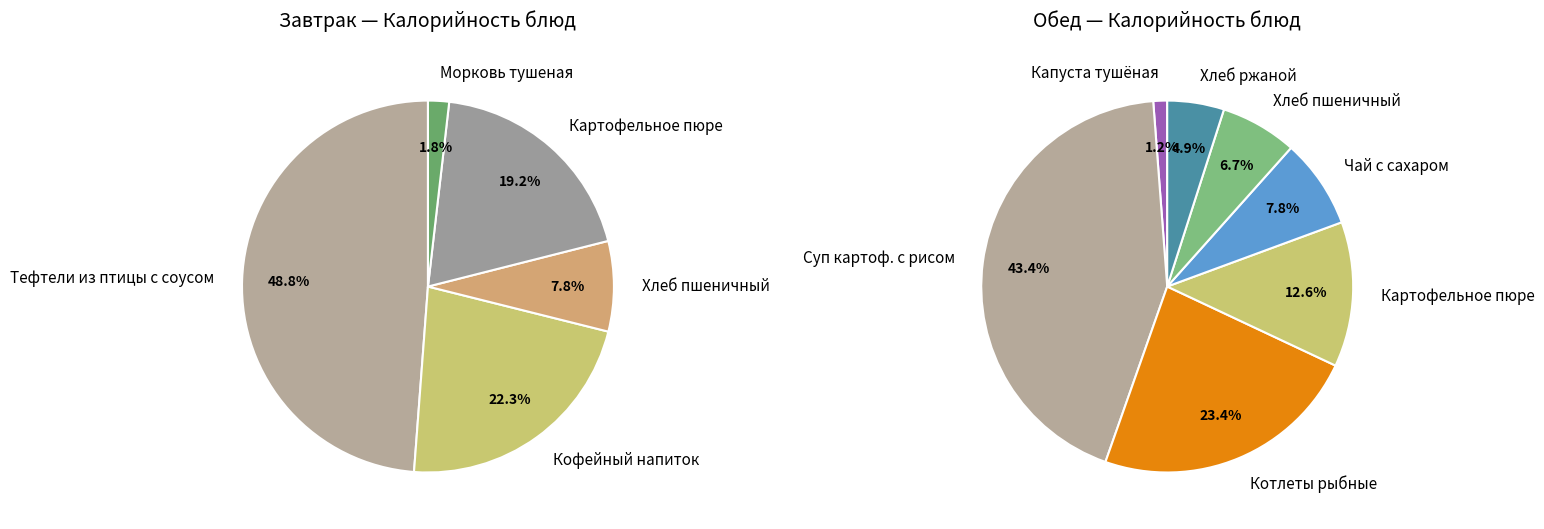

Does any single category account for the majority?

No